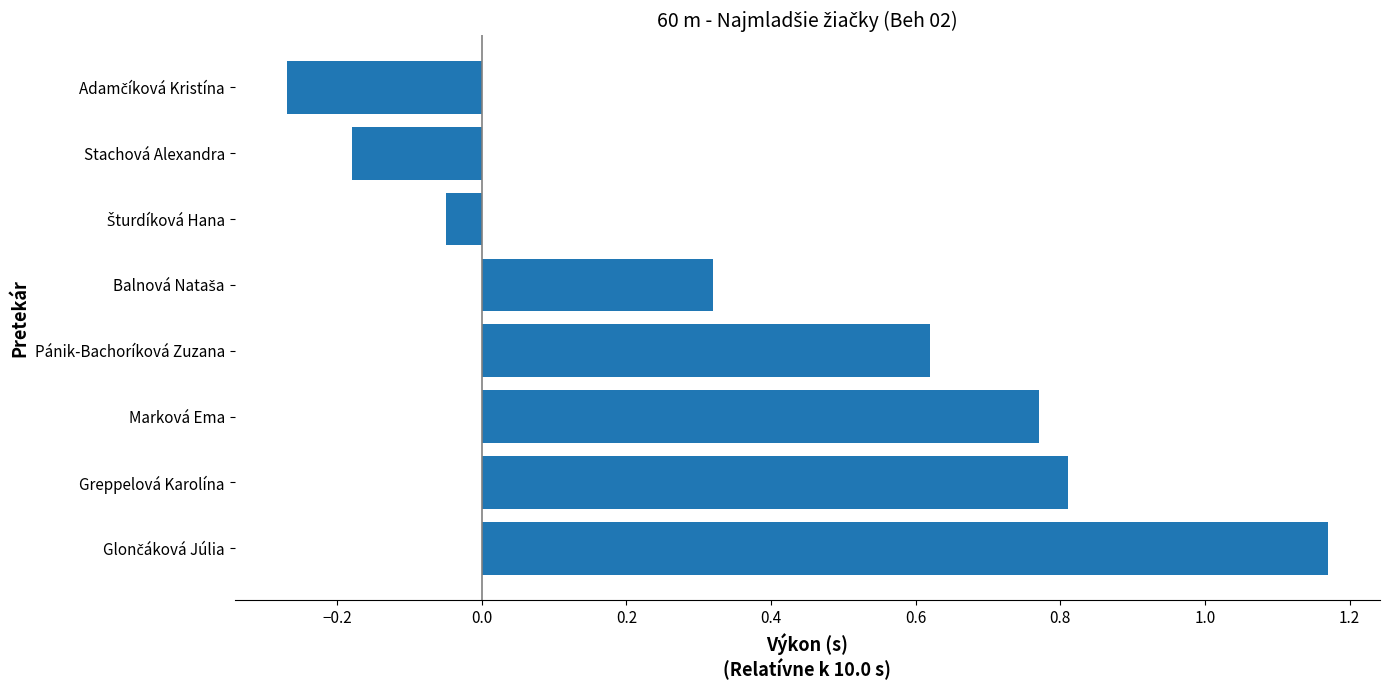

How many values are below 0?

3